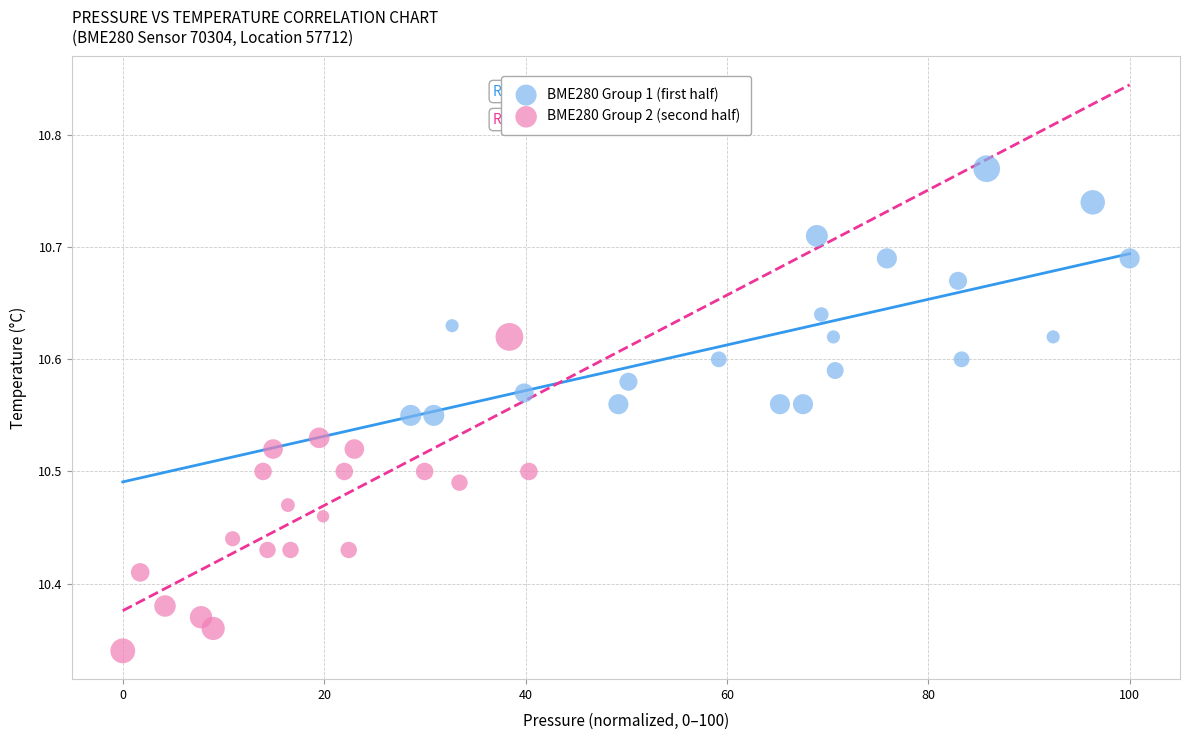

Which series contains the highest Y value?

BME280 Group 1 (first half)